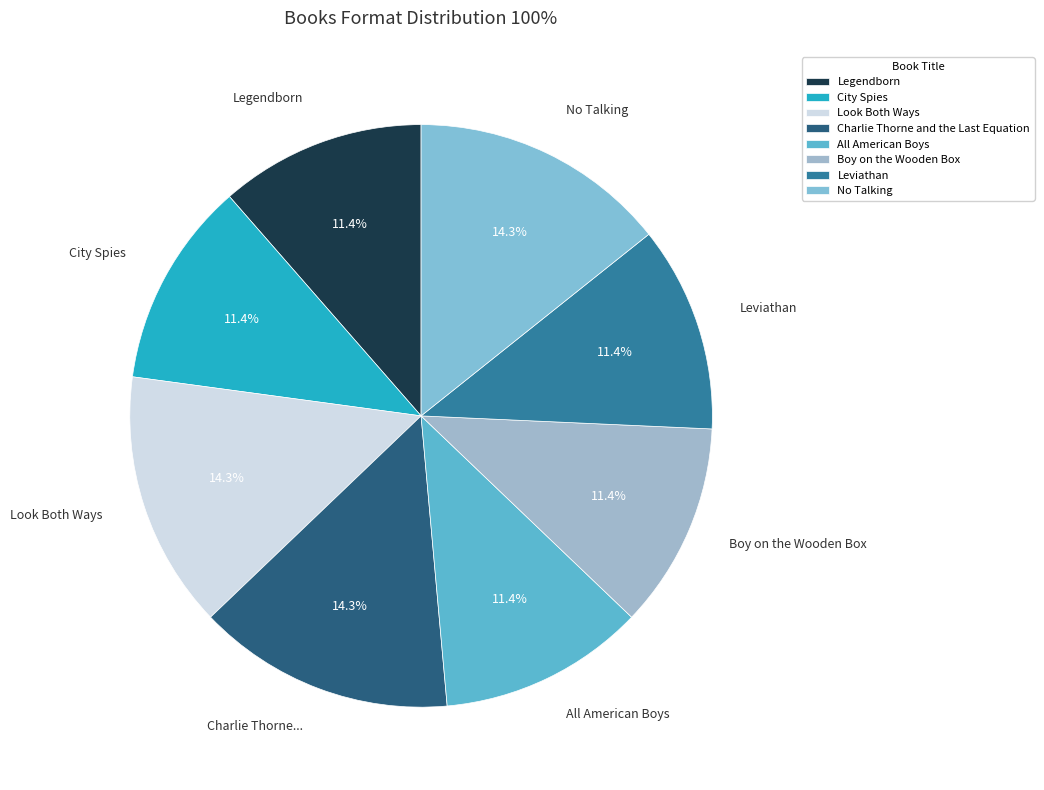

To the nearest percent, what portion does No Talking represent?

14%